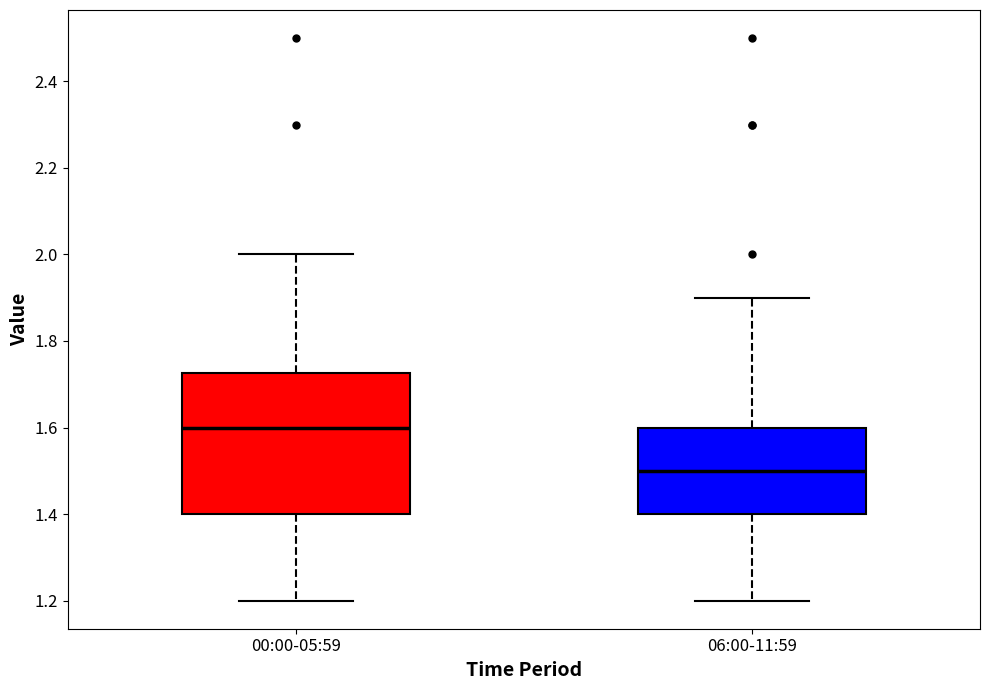

Reading left to right, transcribe this box plot: for each box, give where its median line is, the range the box spans, and where its two whiskers end, as read against the y-axis. The values are not printed on the chart, so give them approximately, as read against the axis.

00:00-05:59: median 1.60, box 1.40 to 1.72, whiskers 1.20 to 2.00
06:00-11:59: median 1.50, box 1.40 to 1.60, whiskers 1.20 to 1.90